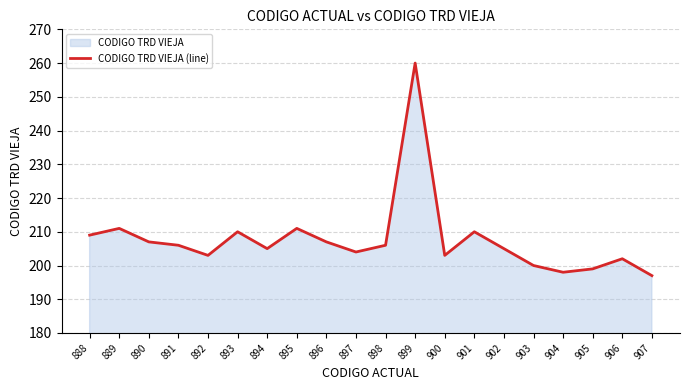

Rank the categories by value from highest to lowest.

899, 889, 895, 893, 901, 888, 890, 896, 891, 898, 894, 902, 897, 892, 900, 906, 903, 905, 904, 907